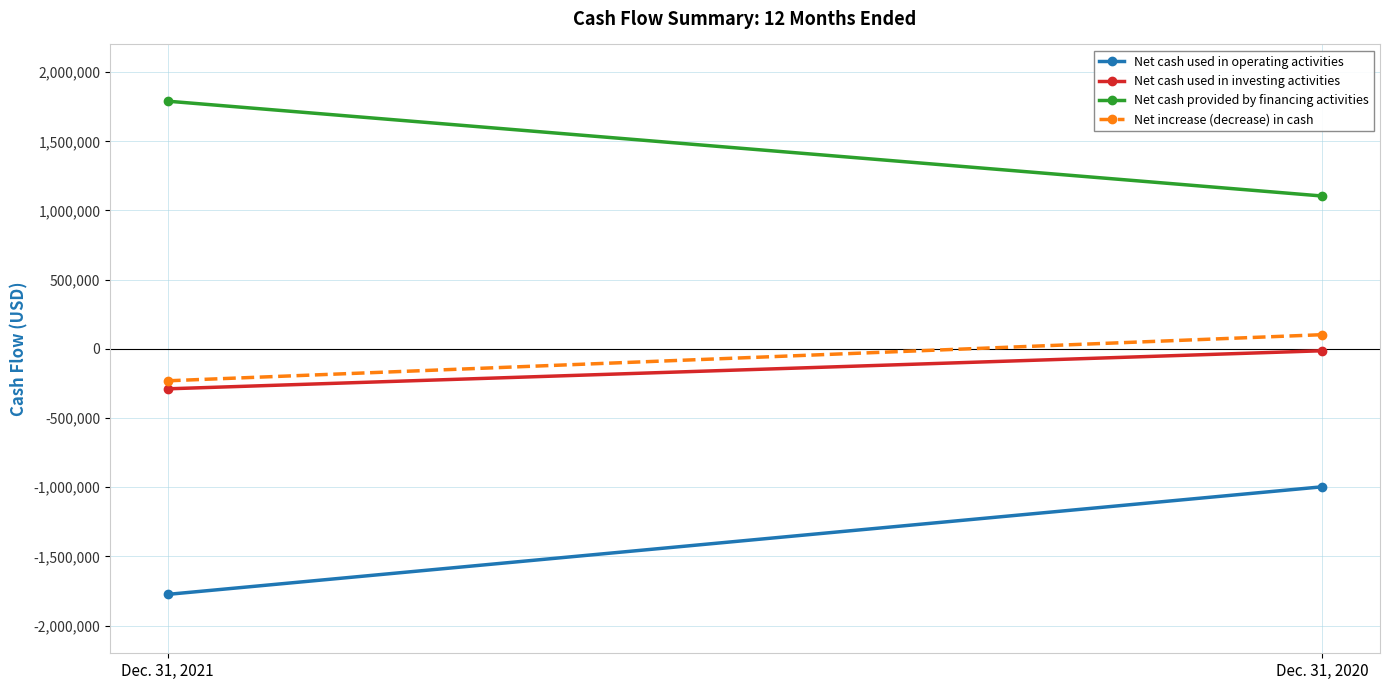

What is the spread (max minus min) of values at Dec. 31, 2020?

2101330